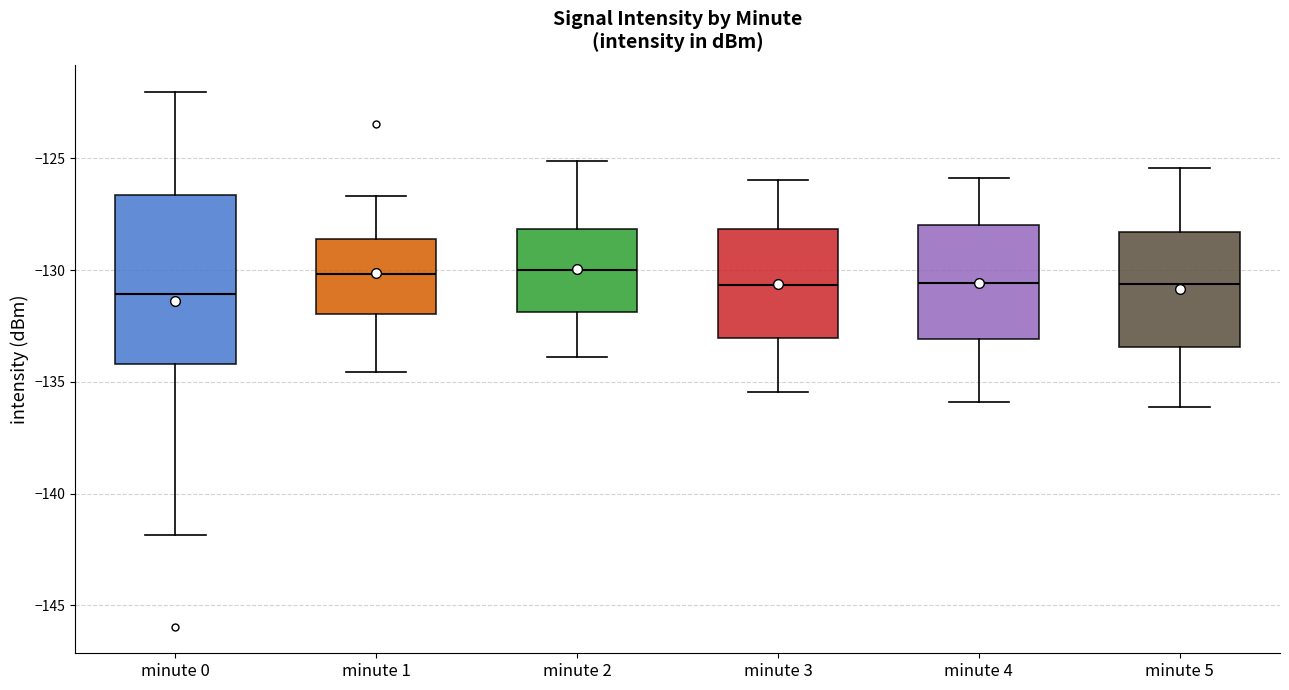

Reading left to right, read every box against the y-axis: the position of its median line, the range the box covers, and the ends of its whiskers. The values are not printed on the chart, so give them approximately, as read against the axis.

minute 0: median -131.0, box -134.0 to -126.5, whiskers -142.0 to -122.0
minute 1: median -130.0, box -132.0 to -128.5, whiskers -134.5 to -126.5
minute 2: median -130.0, box -132.0 to -128.0, whiskers -134.0 to -125.0
minute 3: median -130.5, box -133.0 to -128.0, whiskers -135.5 to -126.0
minute 4: median -130.5, box -133.0 to -128.0, whiskers -136.0 to -126.0
minute 5: median -130.5, box -133.5 to -128.5, whiskers -136.0 to -125.5